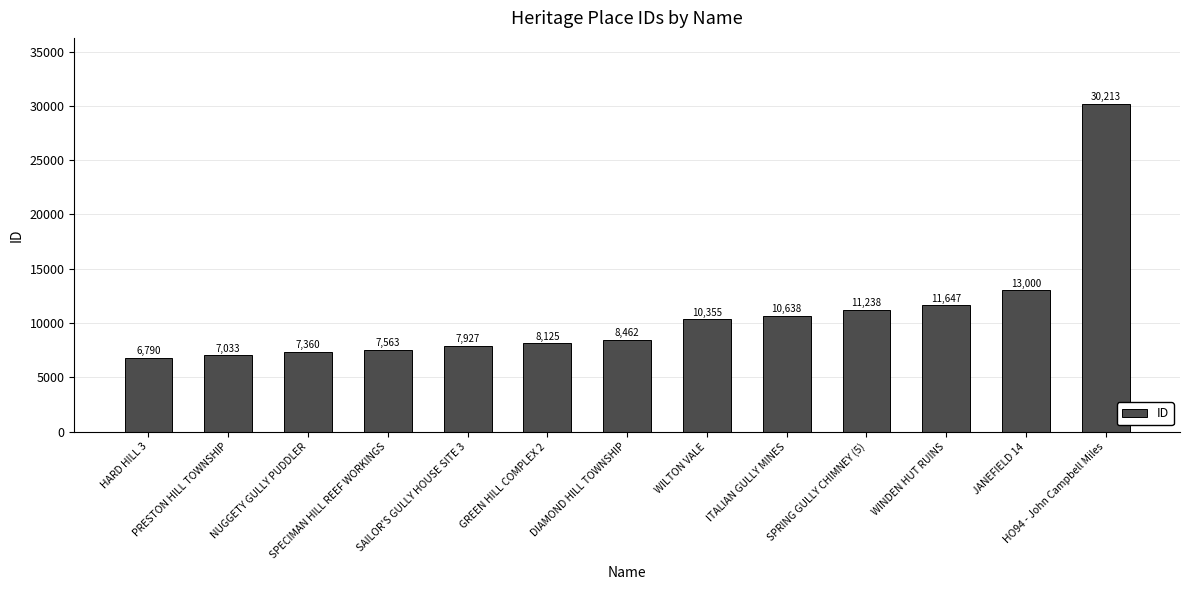

How many bars are there in total?

13